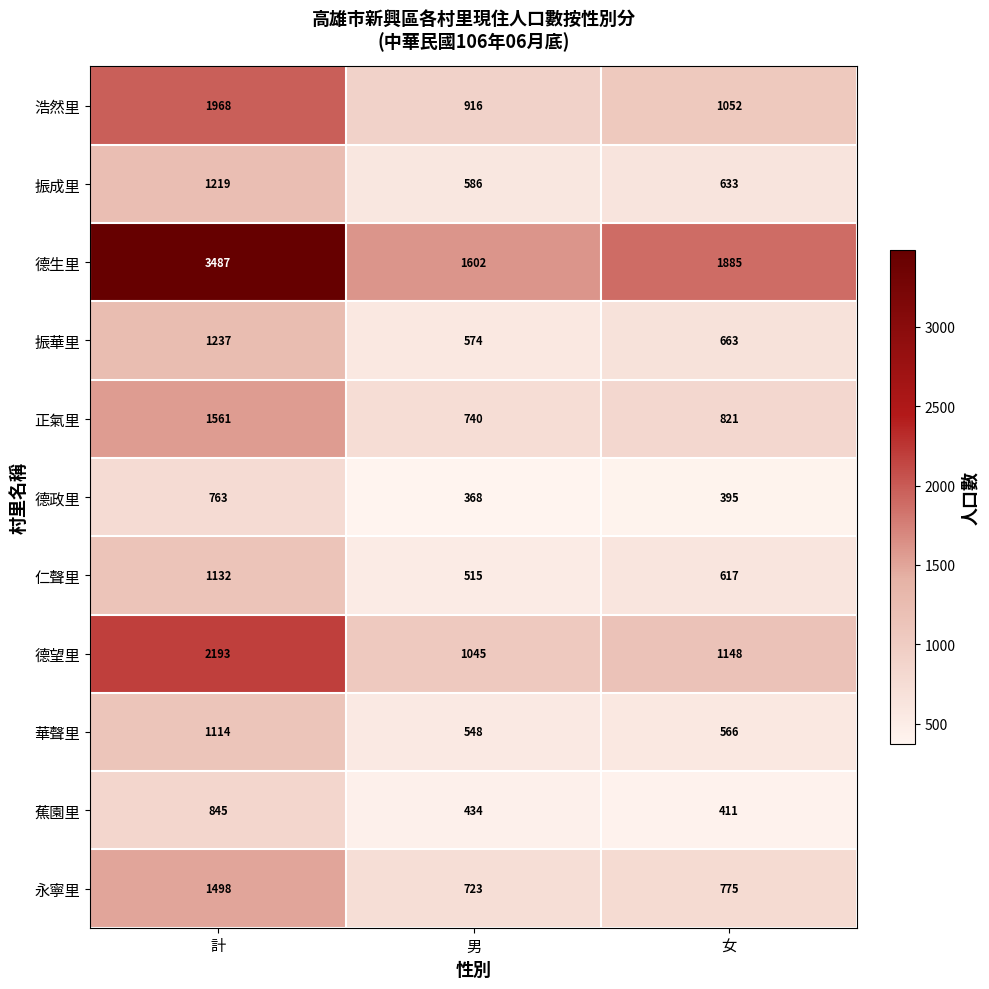

The value of 振成里 at 計 is 595. True or false?

False